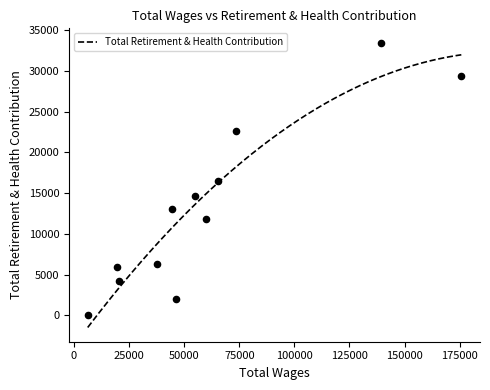

What is the change in value from 60038.0 to 20415.0?

-7586